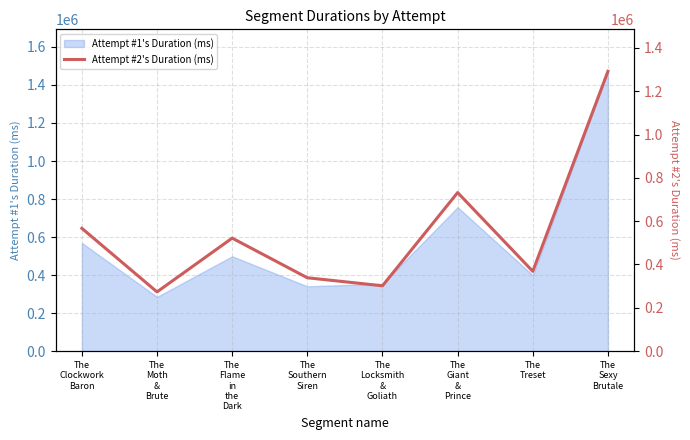

What is the difference between the values at The
Treset and The
Giant
&
Prince?

363607